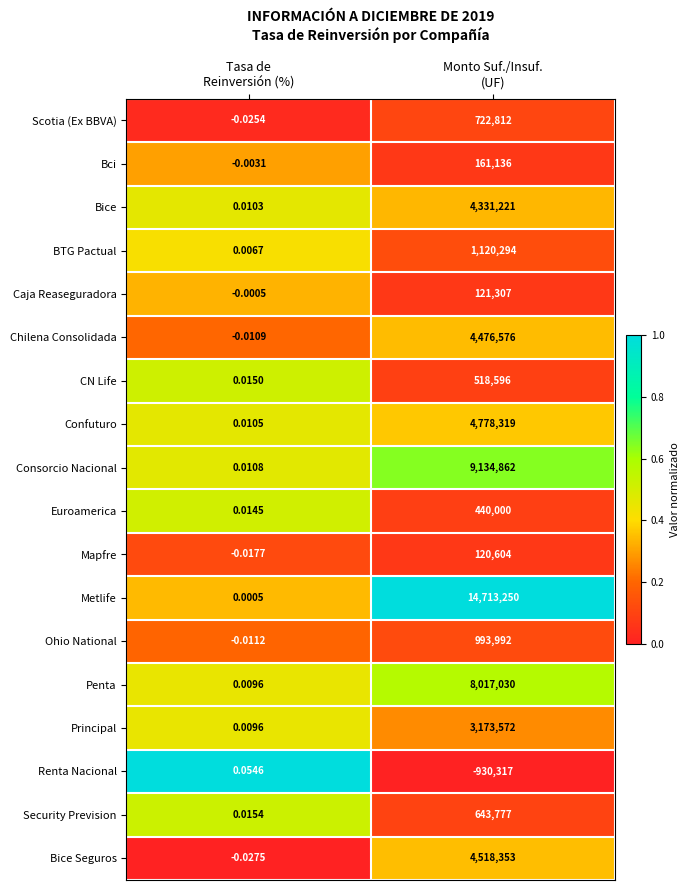

Which series has the largest total across all categories?

Metlife